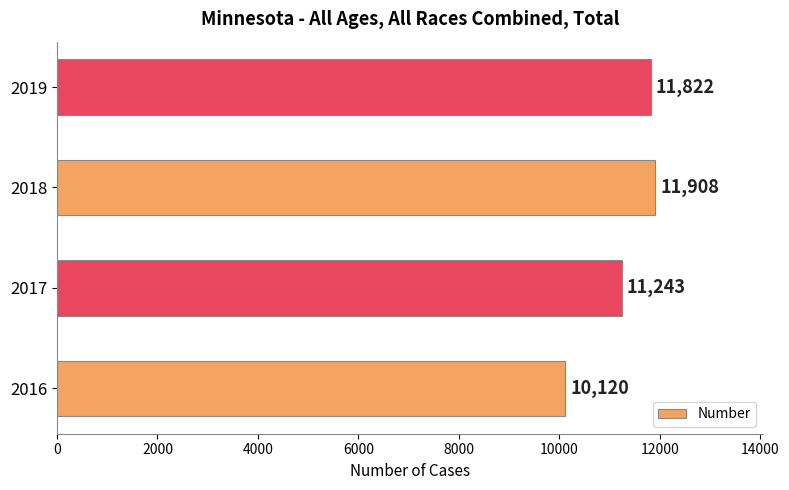

How many data points are less than 11822?

2